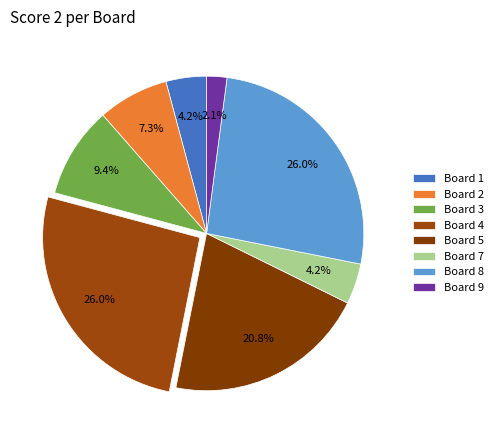

Is there any slice that represents more than half of the pie?

No